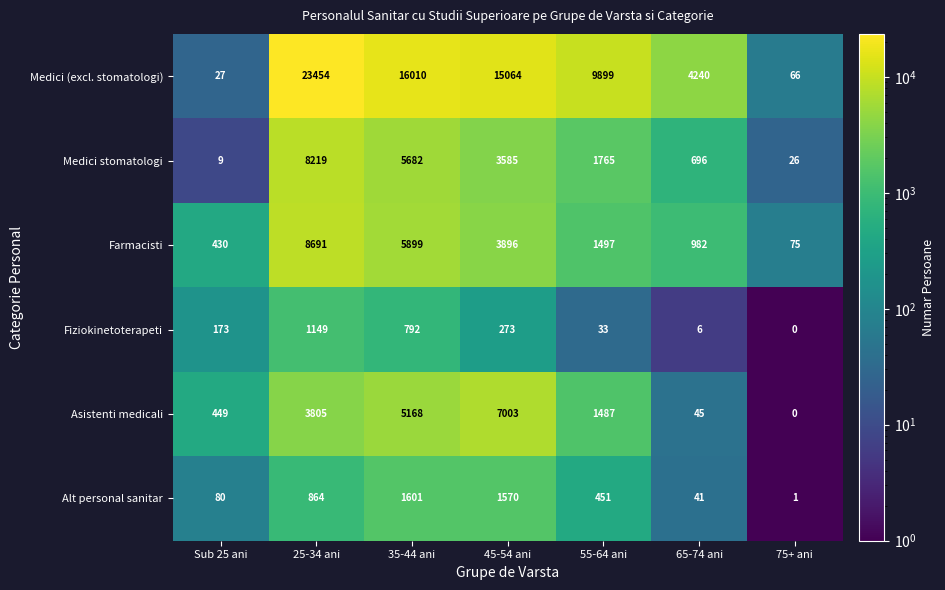

Which category has the lowest value across all series?

75+ ani